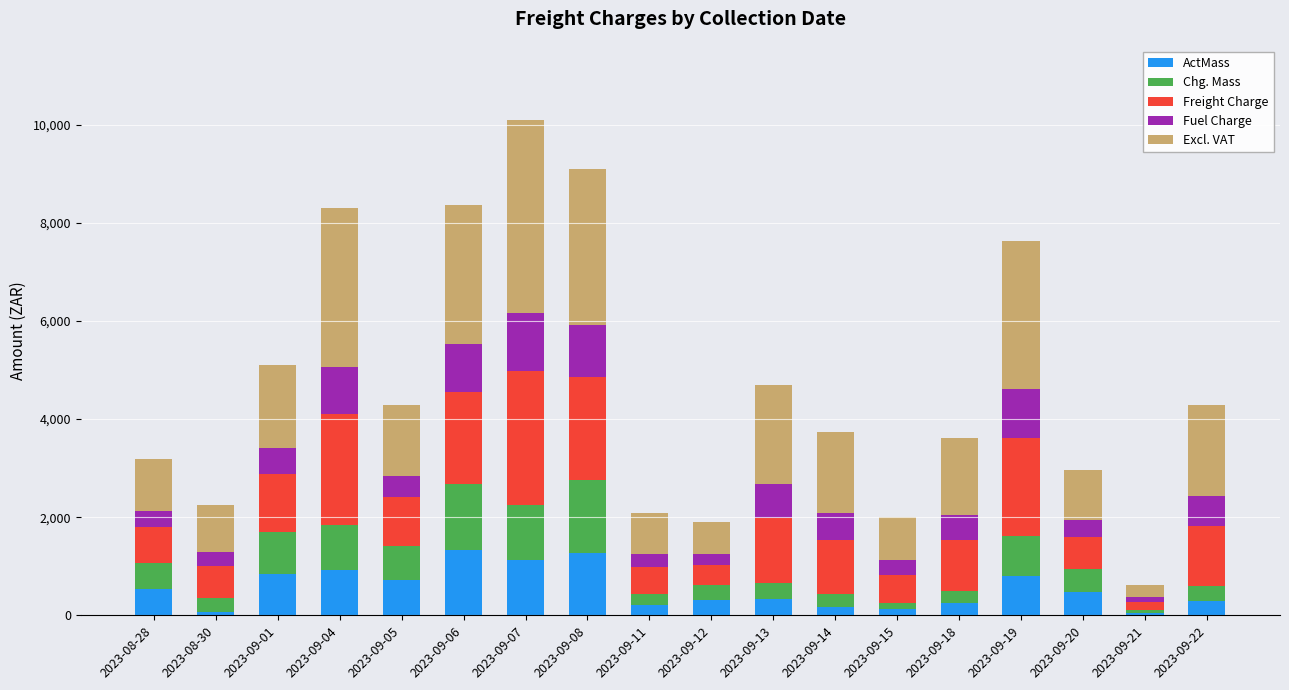

What is the highest value of the ActMass series?

1341.0